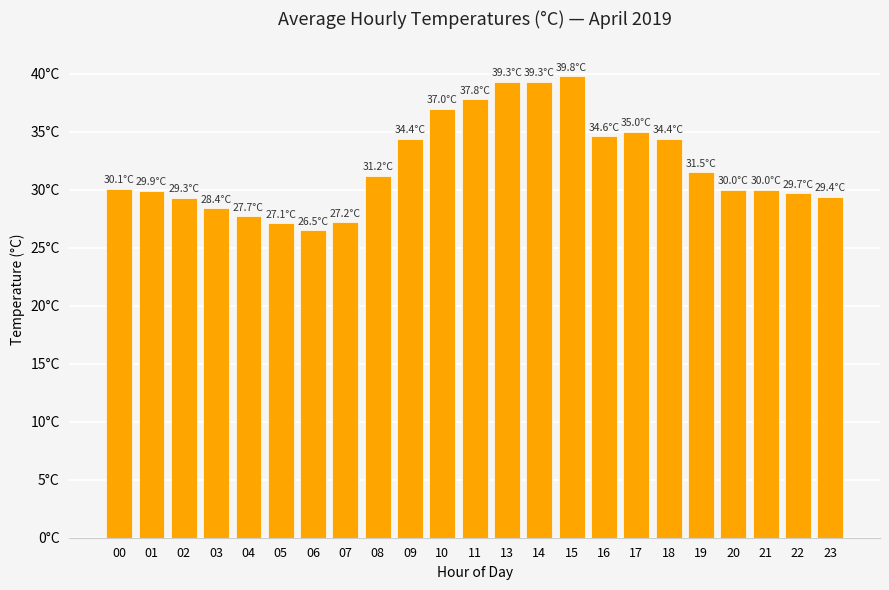

Does the chart contain stacked bars?

No